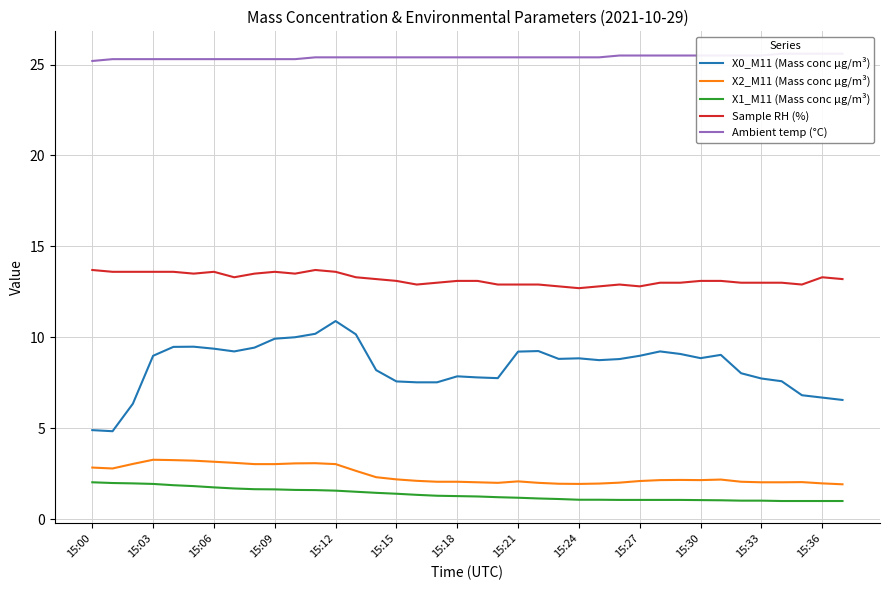

What are all the series names shown in the legend?

X0_M11 (Mass conc μg/m³), X2_M11 (Mass conc μg/m³), X1_M11 (Mass conc μg/m³), Sample RH (%), Ambient temp (°C)